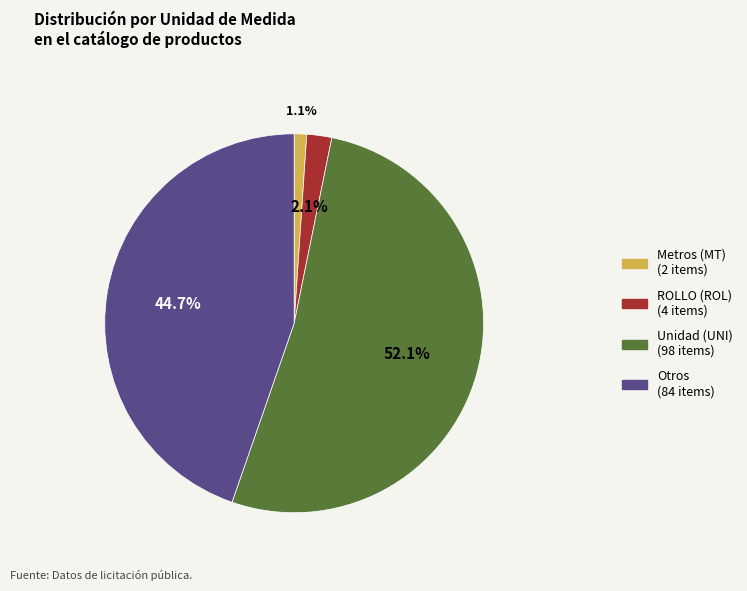

Is there a majority slice in this chart?

Yes